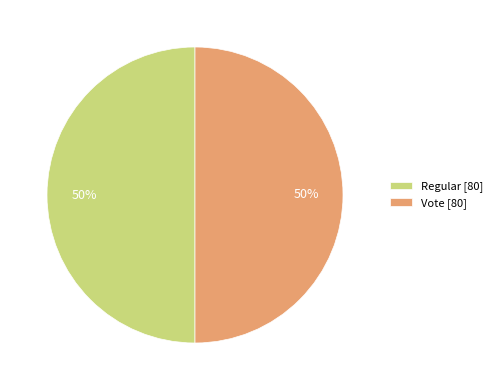

Is it true that Vote [80] is 50% of the pie?

True